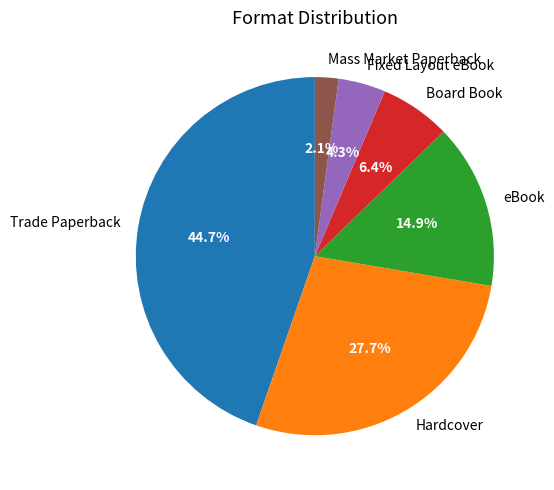

Is Trade Paperback the majority of the pie?

No